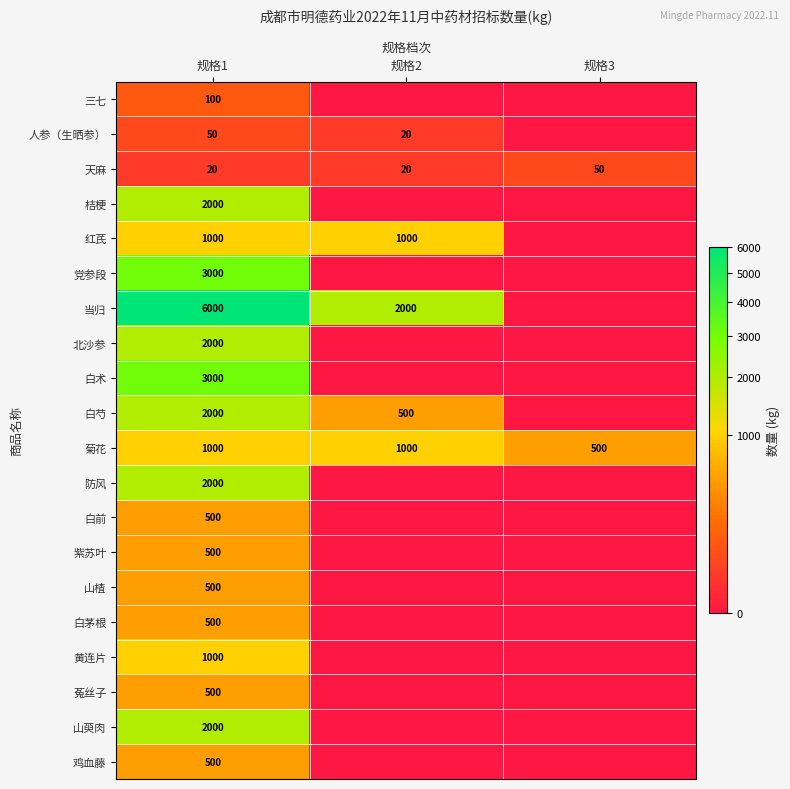

How many 天麻 values are between 20 and 50?

3